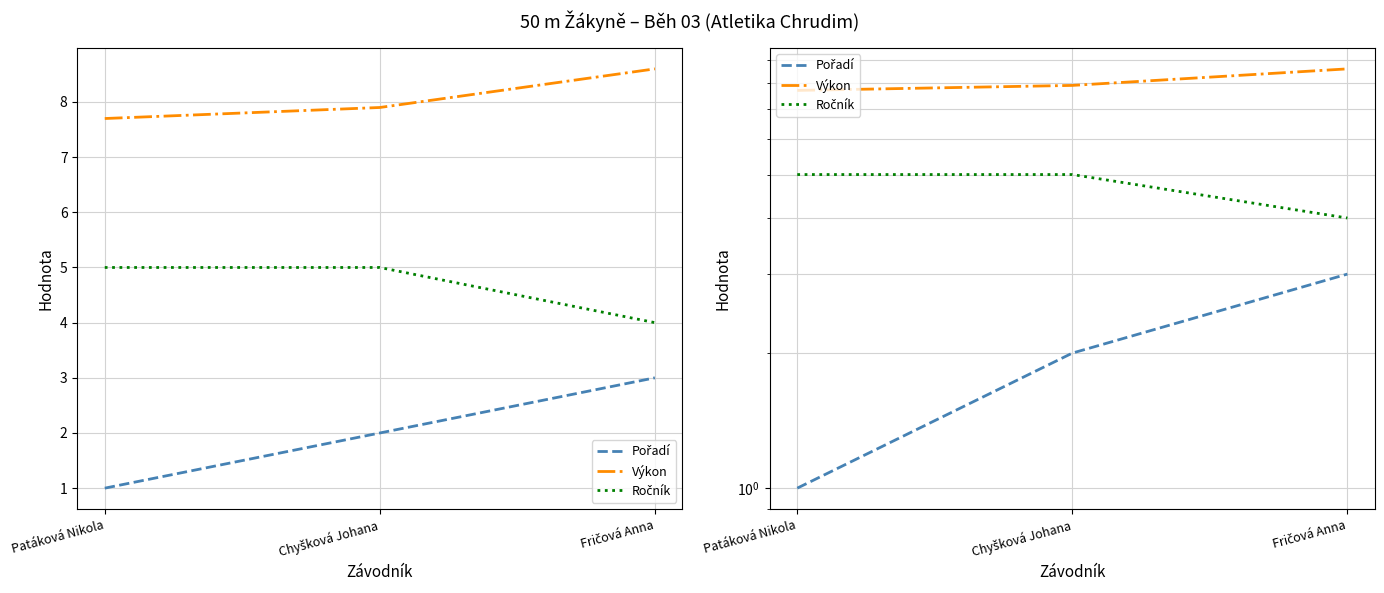

Is it true that Pořadí equals 4.9 at Fričová Anna?

False